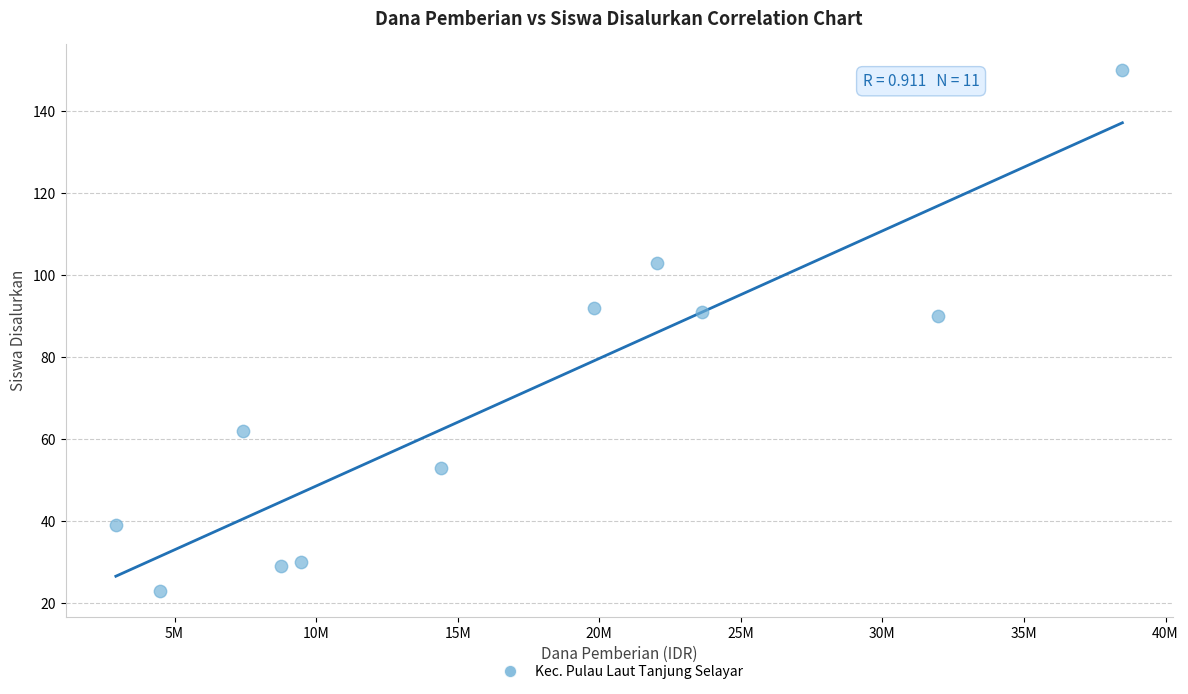

What is the average Y value?

69